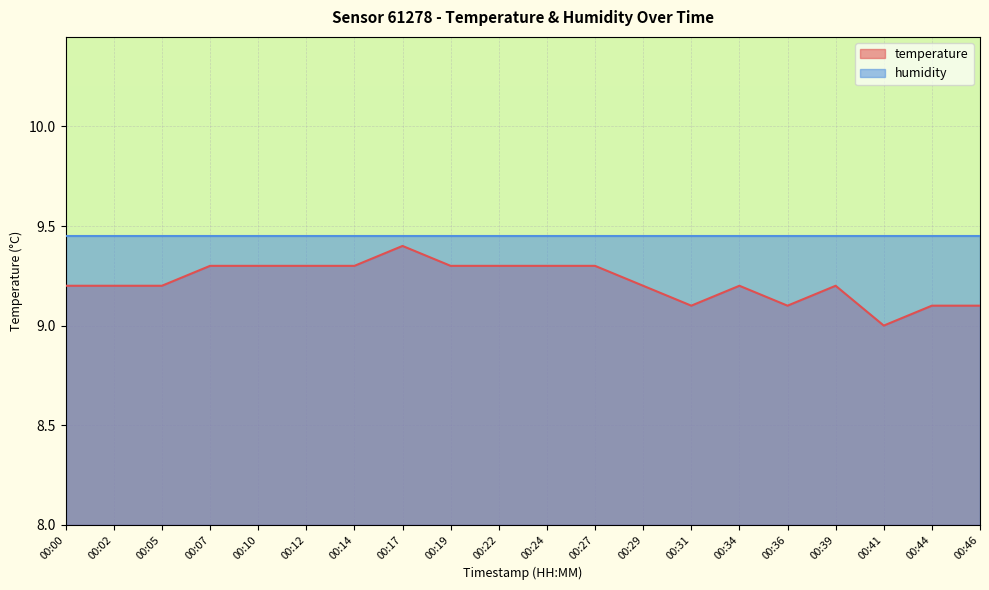

What is the minimum value shown in the chart?

9.0